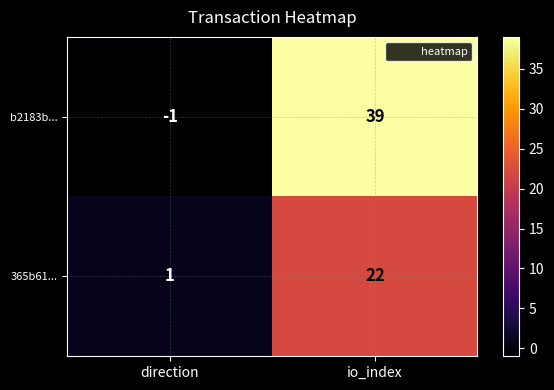

What is the maximum value for 365b61...?

22